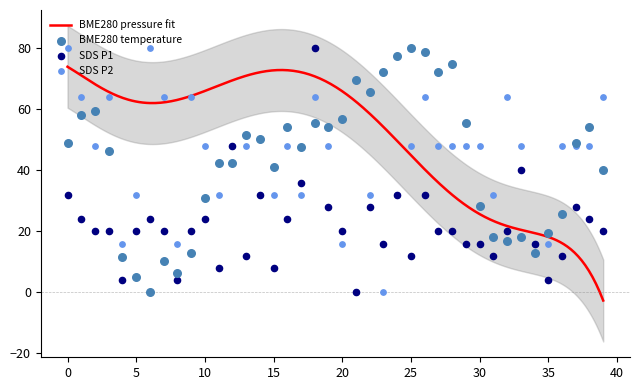

Is the value of SDS_P2 at 12 greater than the value of BME280_temperature at 35?

Yes